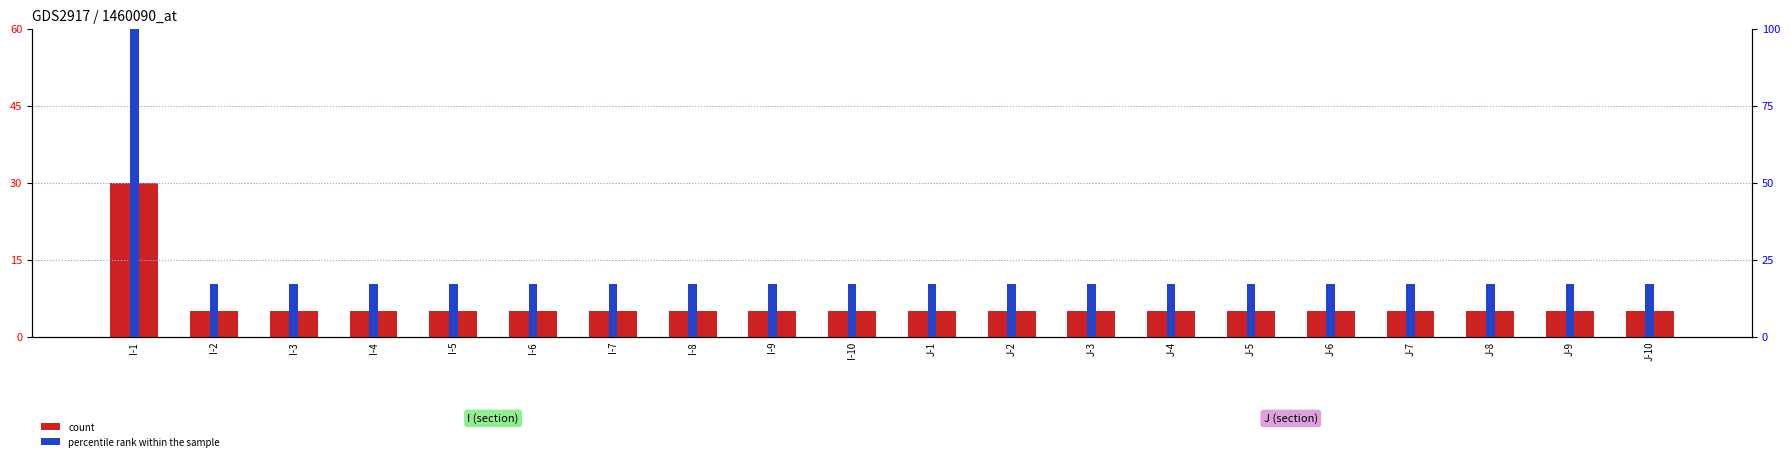

Are the bars horizontal?

No